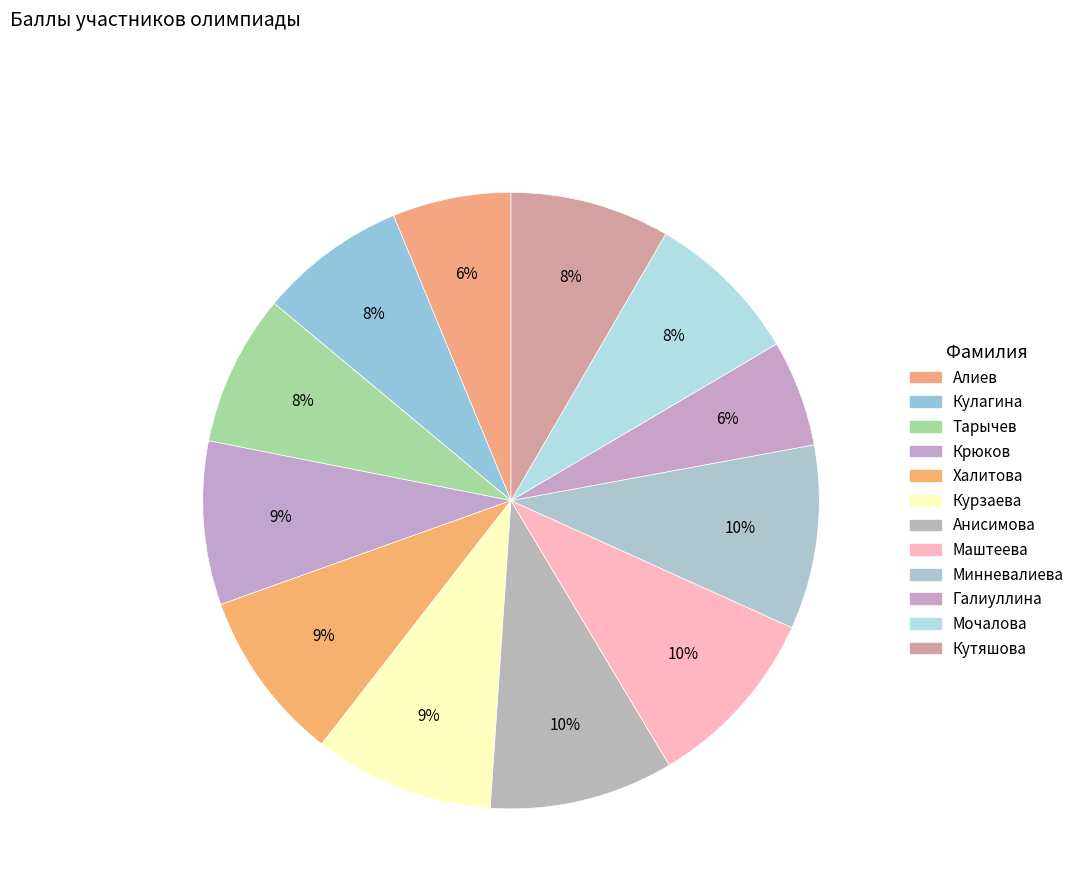

Count the number of slices in the pie.

12